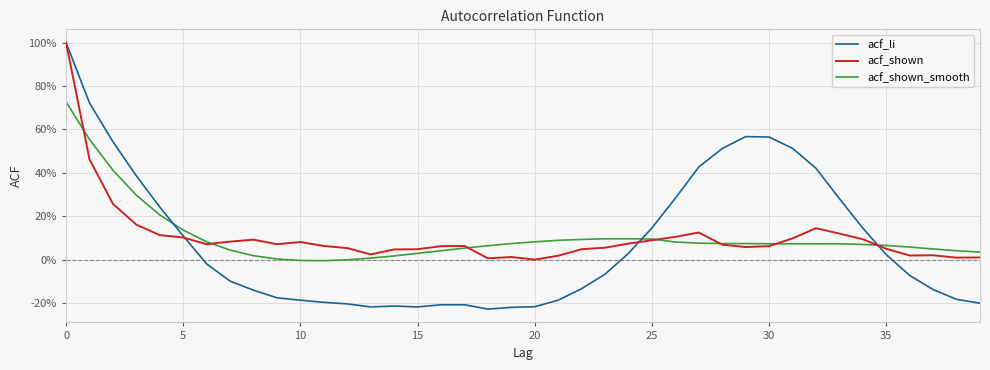

Which series has the largest range (max minus min)?

acf_li